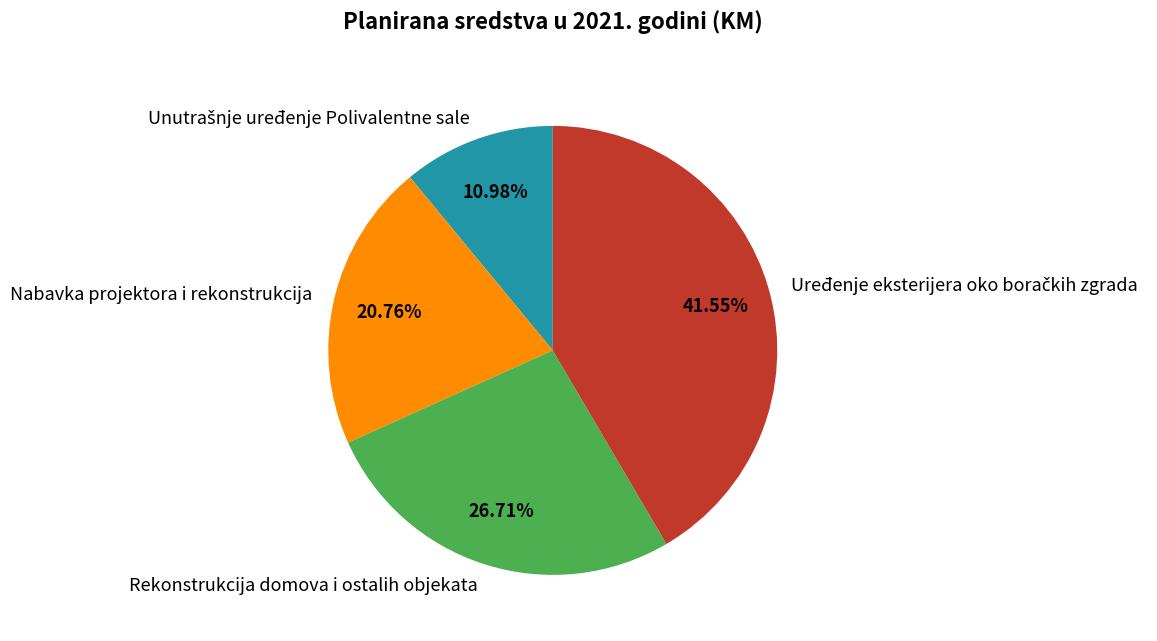

What is the ratio of the value at Nabavka projektora i rekonstrukcija to the value at Rekonstrukcija domova i ostalih objekata?

0.8